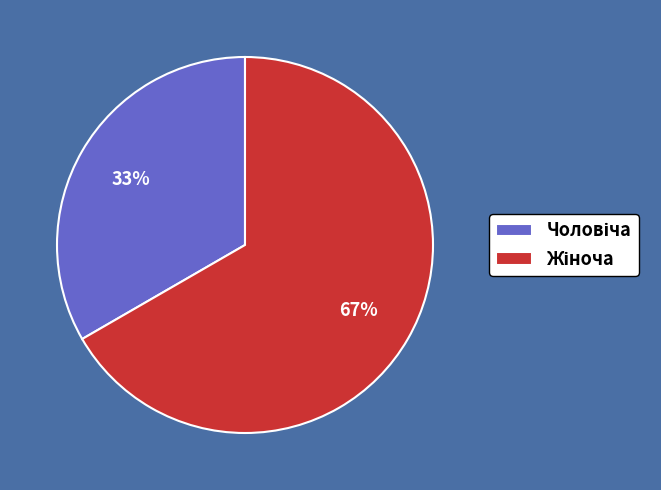

Does any single category account for the majority?

Yes